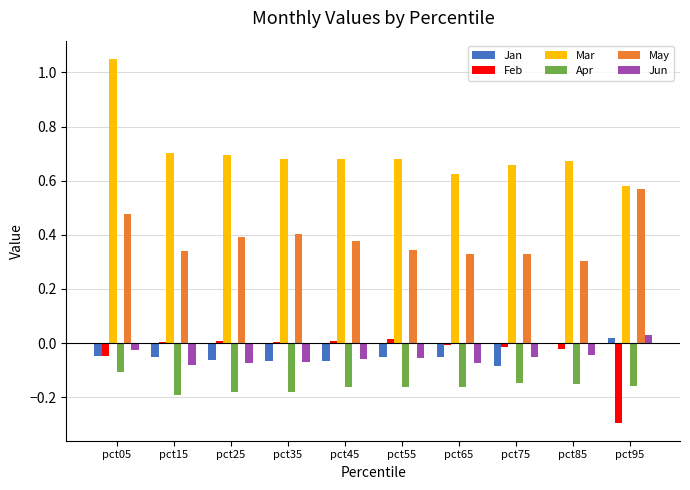

Which category has the highest value across all series?

pct05